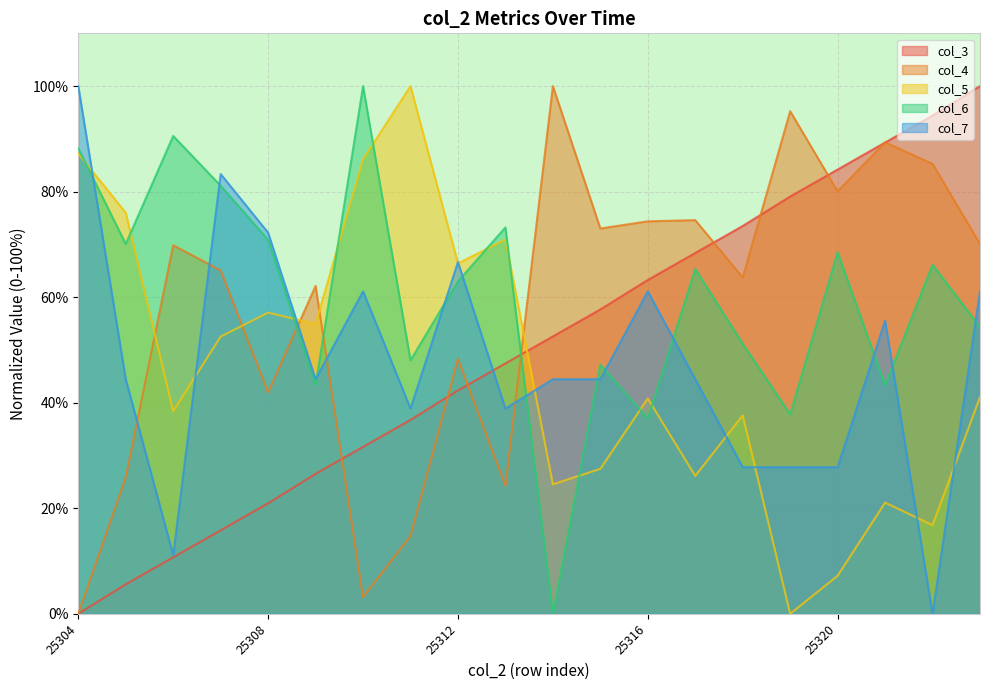

Reading left to right, transcribe all the data shown in this chart.

col_3: 0.0	5.6	10.7	15.8	20.9	26.5	31.6	36.7	42.3	47.4	52.6	57.7	63.3	68.4	73.5	79.1	84.2	89.3	94.4	100.0
col_4: 0.0	25.9	69.8	65.1	42.0	62.1	3.2	14.7	48.3	24.3	100.0	73.0	74.4	74.6	63.7	95.2	80.0	89.3	85.3	70.1
col_5: 87.2	76.0	38.4	52.5	57.1	54.9	86.1	100.0	66.4	70.9	24.5	27.5	40.8	26.1	37.6	0.0	7.2	21.1	16.8	41.1
col_6: 88.2	70.1	90.6	81.1	70.9	43.3	100.0	48.0	63.0	73.2	0.0	47.2	37.0	65.4	51.2	37.8	68.5	43.3	66.1	54.3
col_7: 100.0	44.4	11.1	83.3	72.2	44.4	61.1	38.9	66.7	38.9	44.4	44.4	61.1	44.4	27.8	27.8	27.8	55.6	0.0	61.1